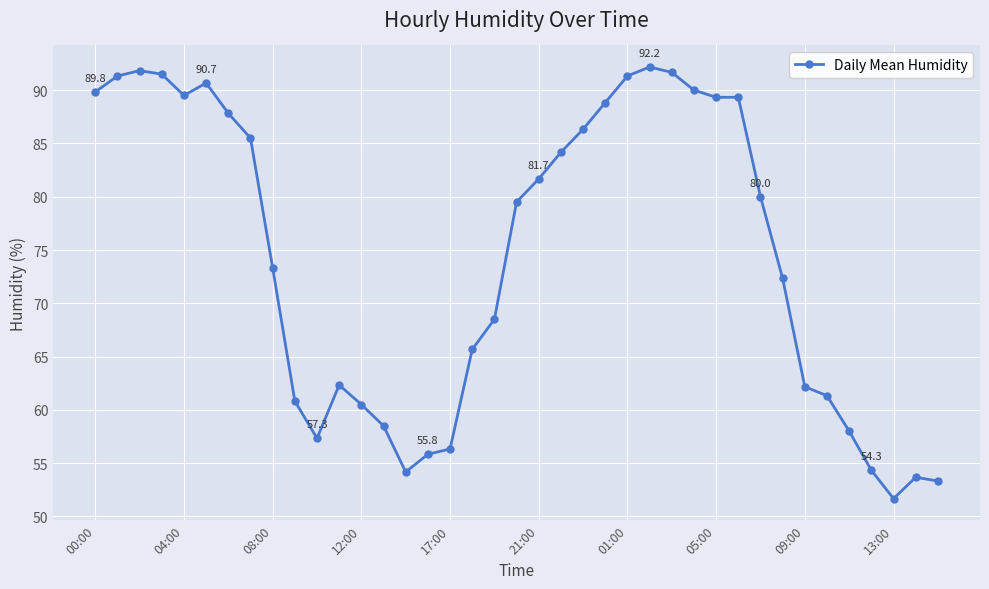

What is the value of the 4th point from the left?

91.5